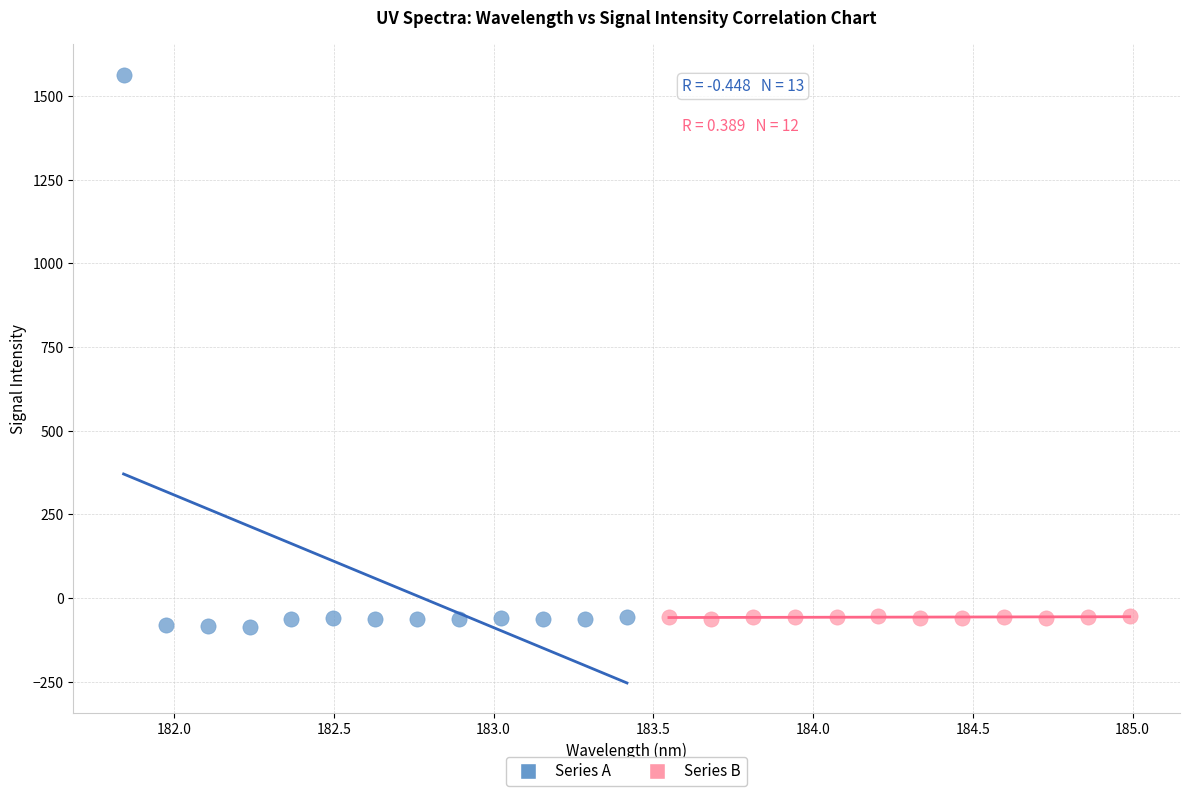

What are all the series names shown in the legend?

Series A, Series B